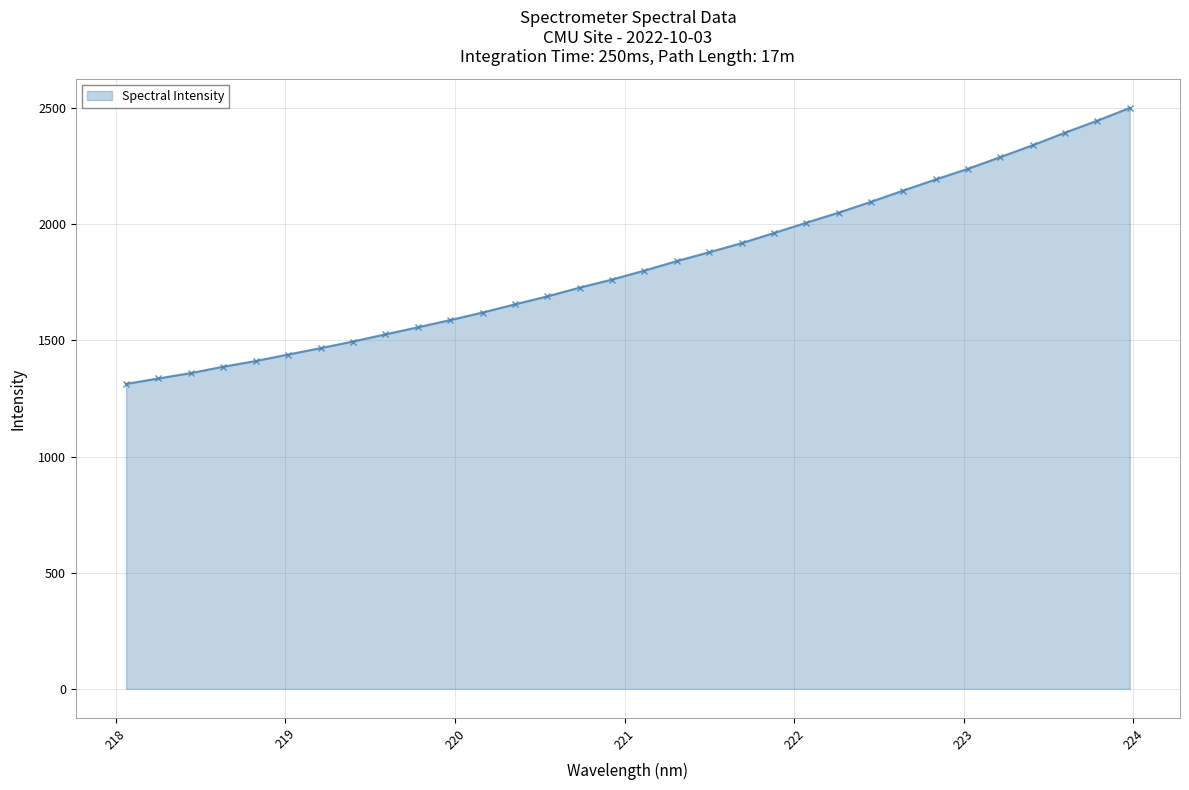

What is the value of the 6th point from the left?

1439.1